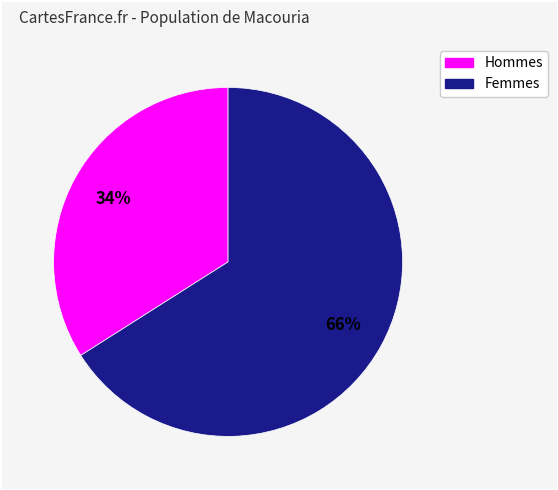

To the nearest percent, what is the difference between the largest and smallest slice percentages?

32%